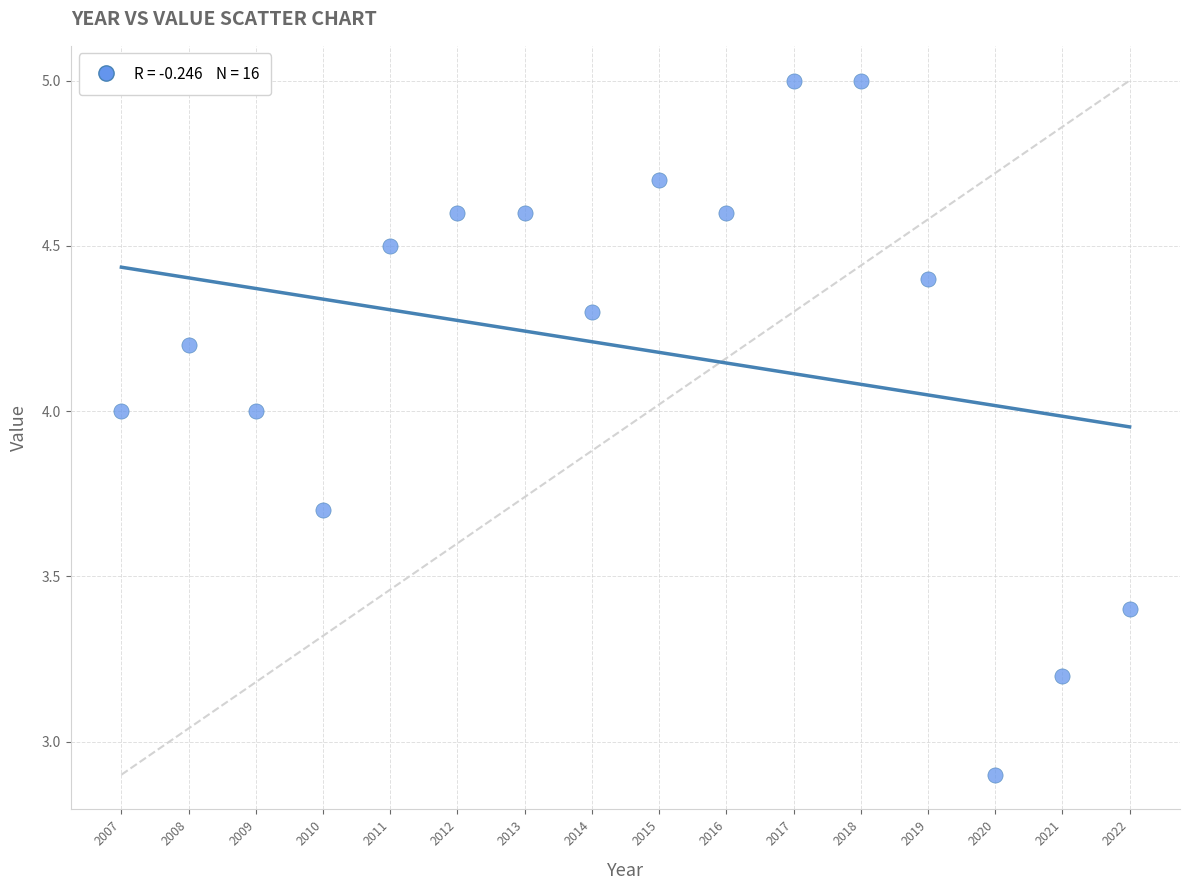

What is the range of X values (max minus min)?

15.0